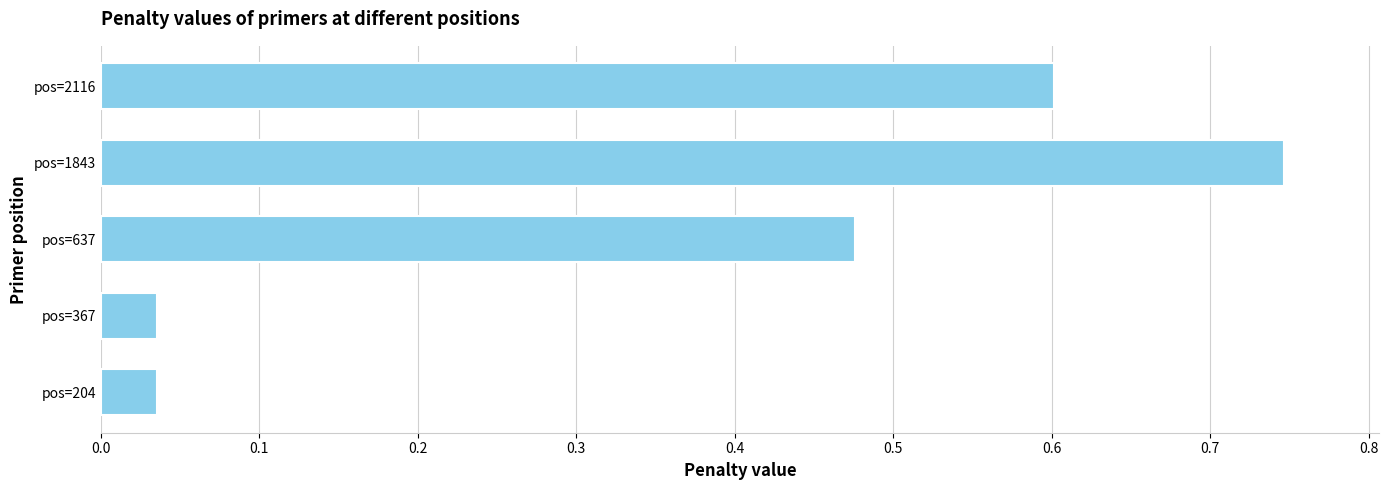

Are the bars horizontal?

Yes